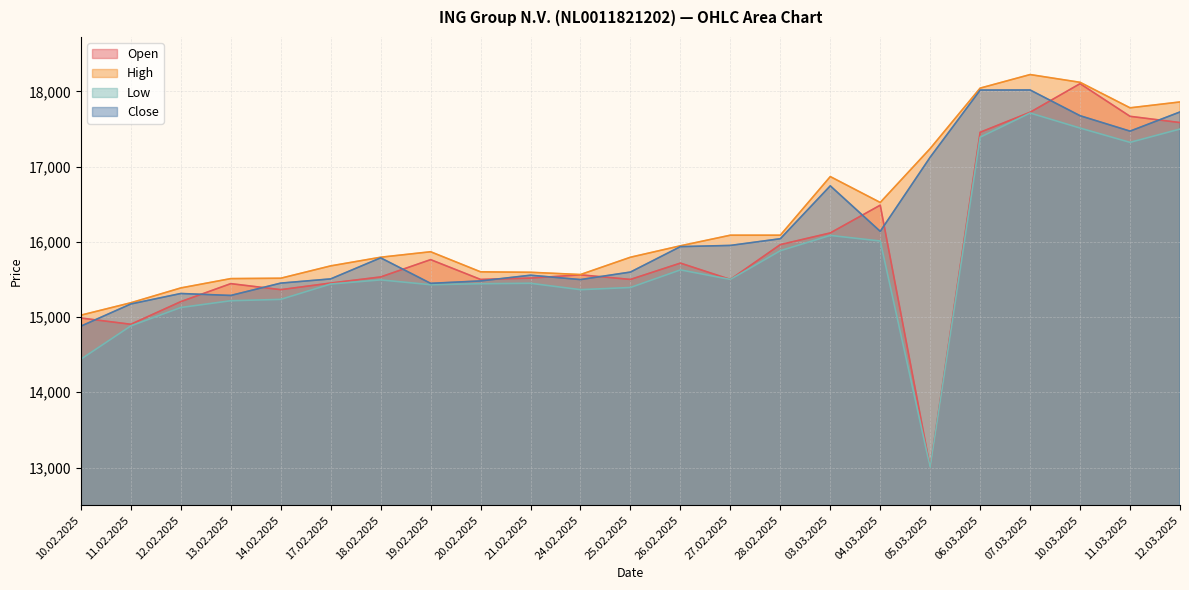

The value of Open at 10.02.2025 is 21984. True or false?

False